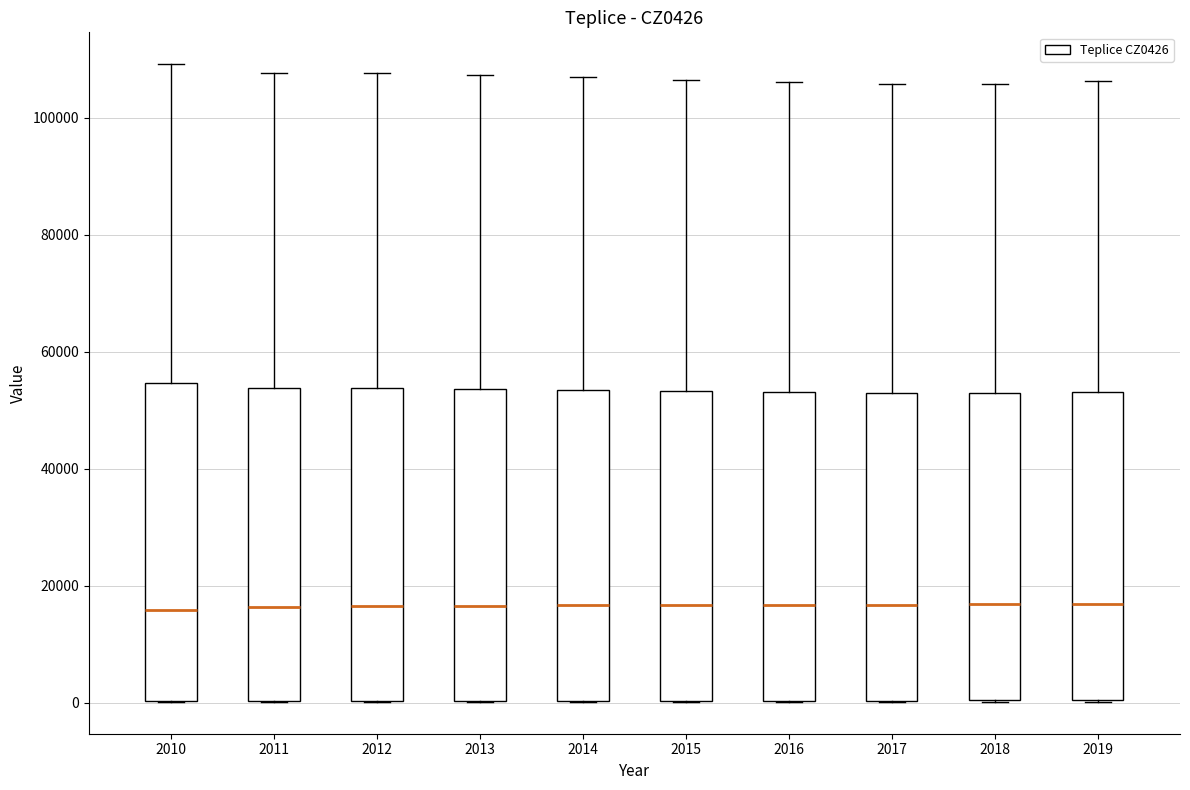

Reading left to right, transcribe this box plot: for each box, give where its median line is, the range the box spans, and where its two whiskers end, as read against the y-axis. The values are not printed on the chart, so give them approximately, as read against the axis.

2010: median 16000, box 0 to 54000, whiskers 0 to 110000
2011: median 16000, box 0 to 54000, whiskers 0 to 108000
2012: median 16000, box 0 to 54000, whiskers 0 to 108000
2013: median 16000, box 0 to 54000, whiskers 0 to 108000
2014: median 16000, box 0 to 54000, whiskers 0 to 106000
2015: median 16000, box 0 to 54000, whiskers 0 to 106000
2016: median 16000, box 0 to 54000, whiskers 0 to 106000
2017: median 16000, box 0 to 52000, whiskers 0 to 106000
2018: median 16000, box 0 to 52000, whiskers 0 to 106000
2019: median 16000, box 0 to 54000, whiskers 0 to 106000